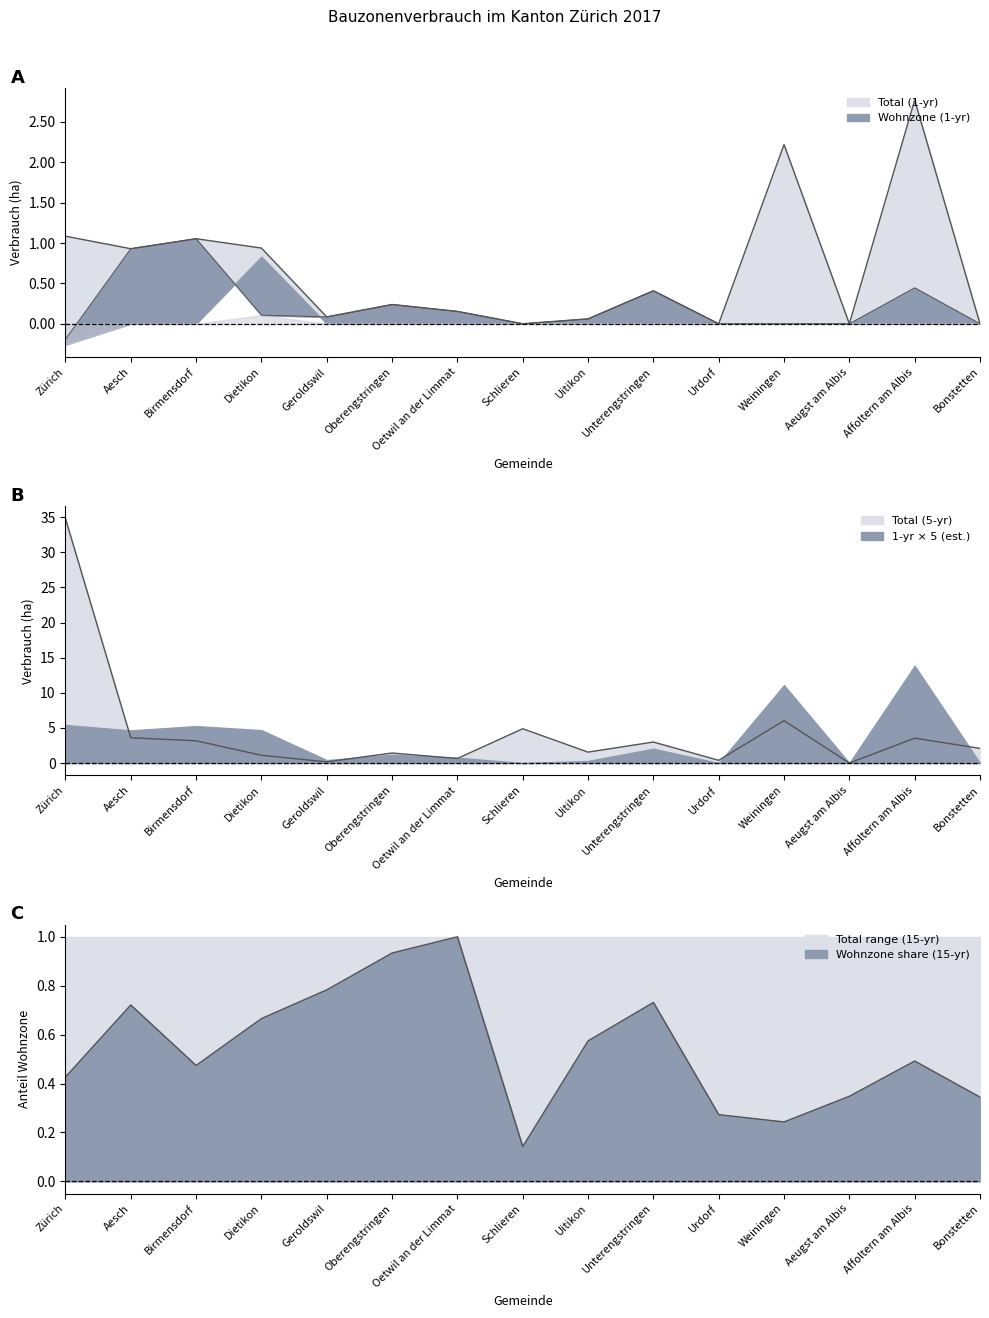

Where does the Total (5-yr) series first go above 2?

Zürich